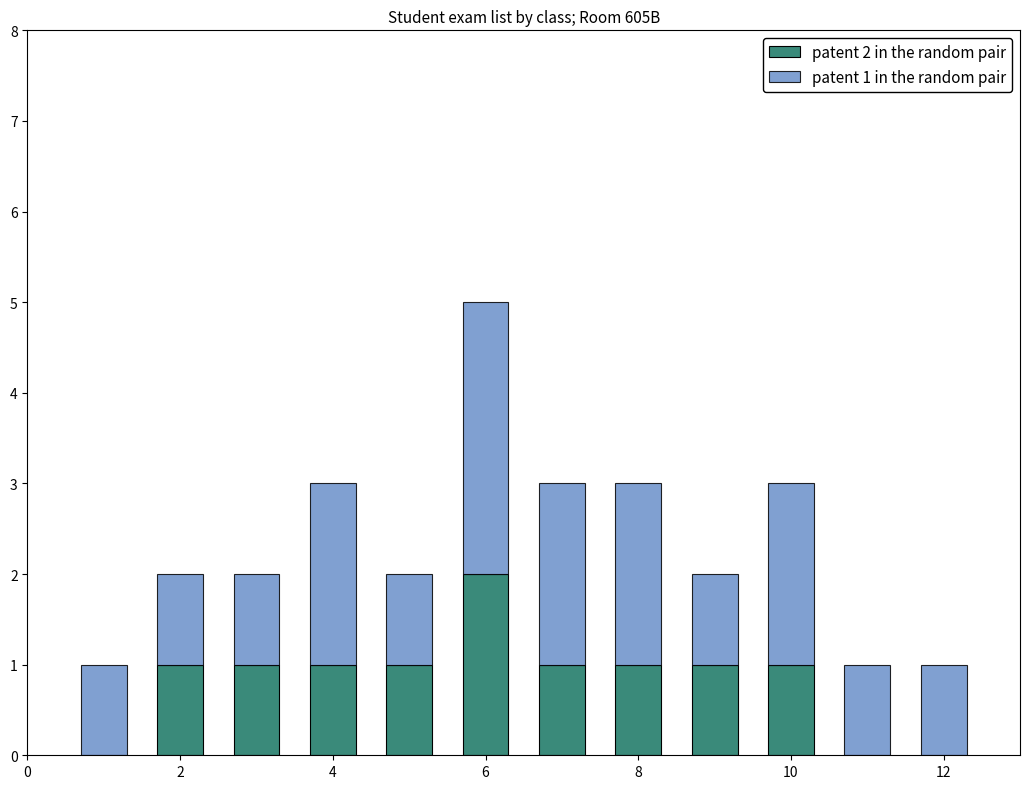

Count the number of data series in this chart.

2